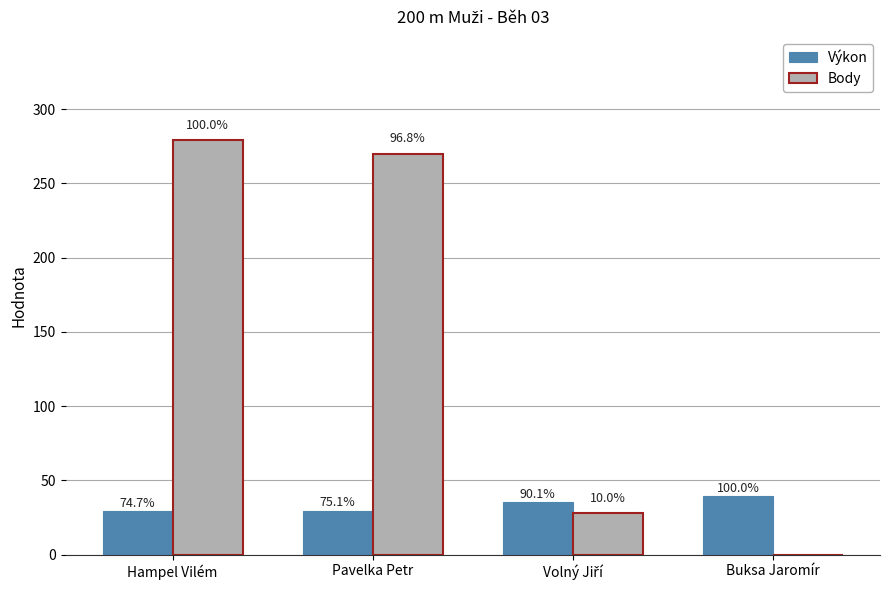

List the series in order of their overall mean, lowest first.

Výkon, Body